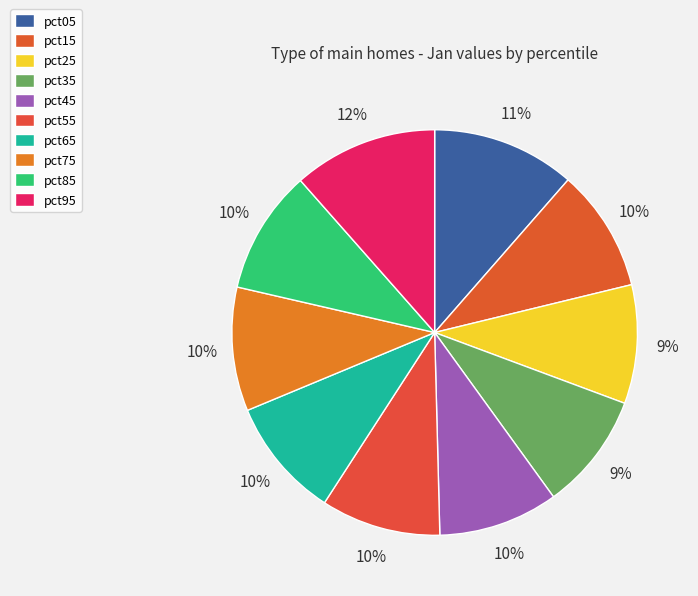

How many segments does this pie chart have?

10